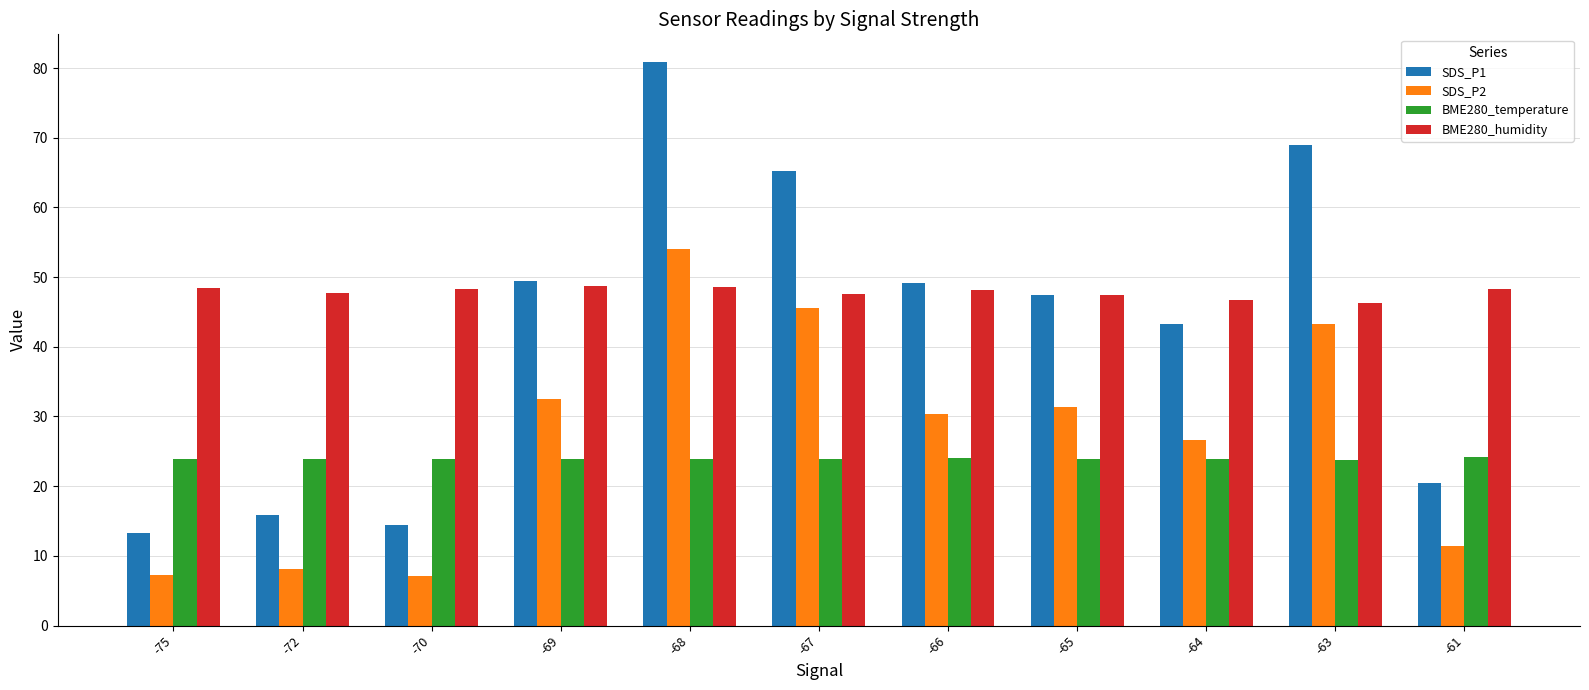

Which label corresponds to the largest value in the chart?

-68